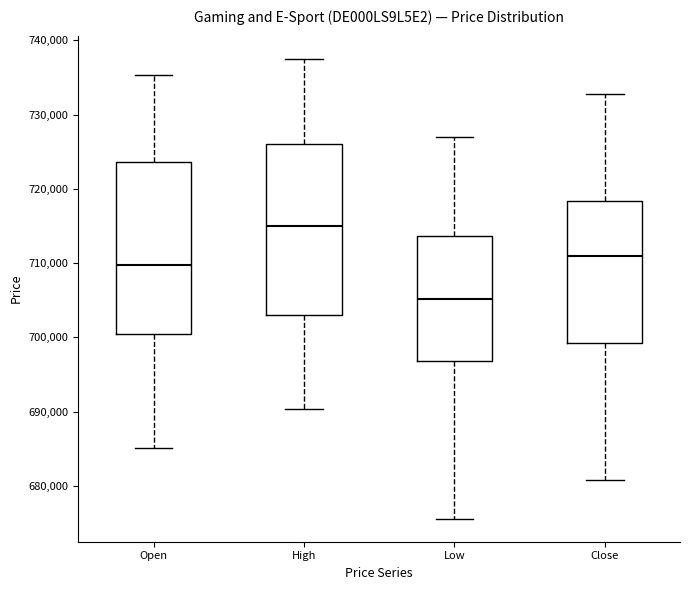

Reading left to right, read every box against the y-axis: the position of its median line, the range the box covers, and the ends of its whiskers. The values are not printed on the chart, so give them approximately, as read against the axis.

Open: median 710000, box 701000 to 724000, whiskers 685000 to 735000
High: median 715000, box 703000 to 726000, whiskers 690000 to 738000
Low: median 705000, box 697000 to 714000, whiskers 676000 to 727000
Close: median 711000, box 699000 to 718000, whiskers 681000 to 733000